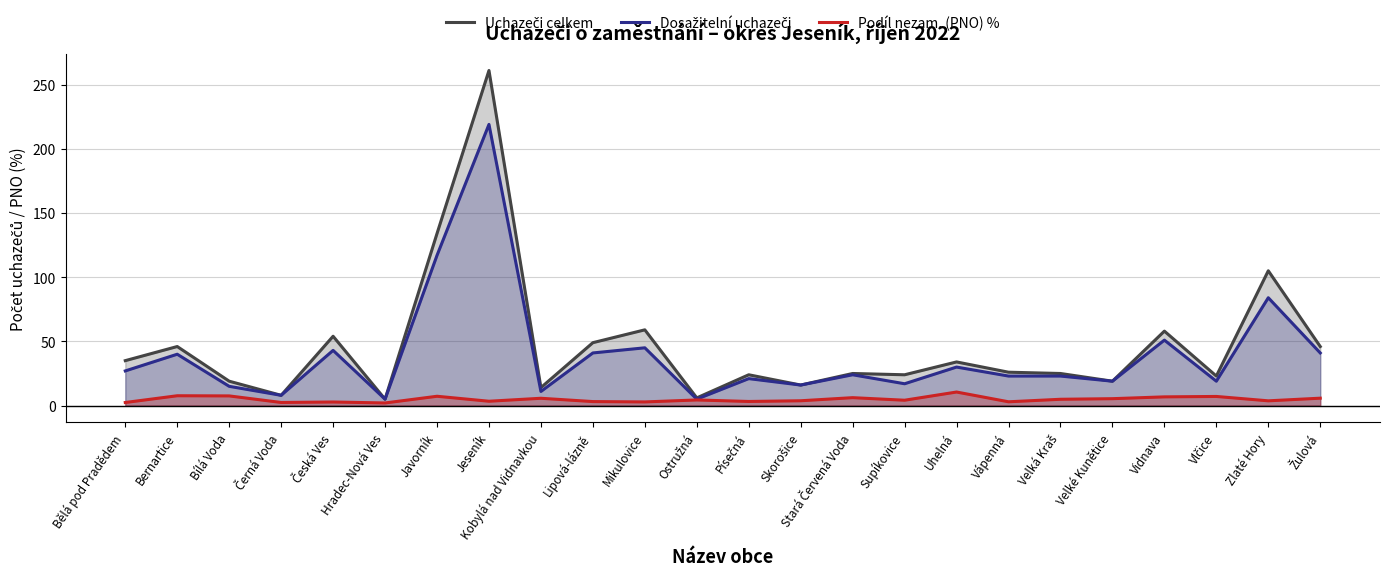

What is the value of the Podíl nezam. (PNO) % point at the 22nd from the left?

7.1